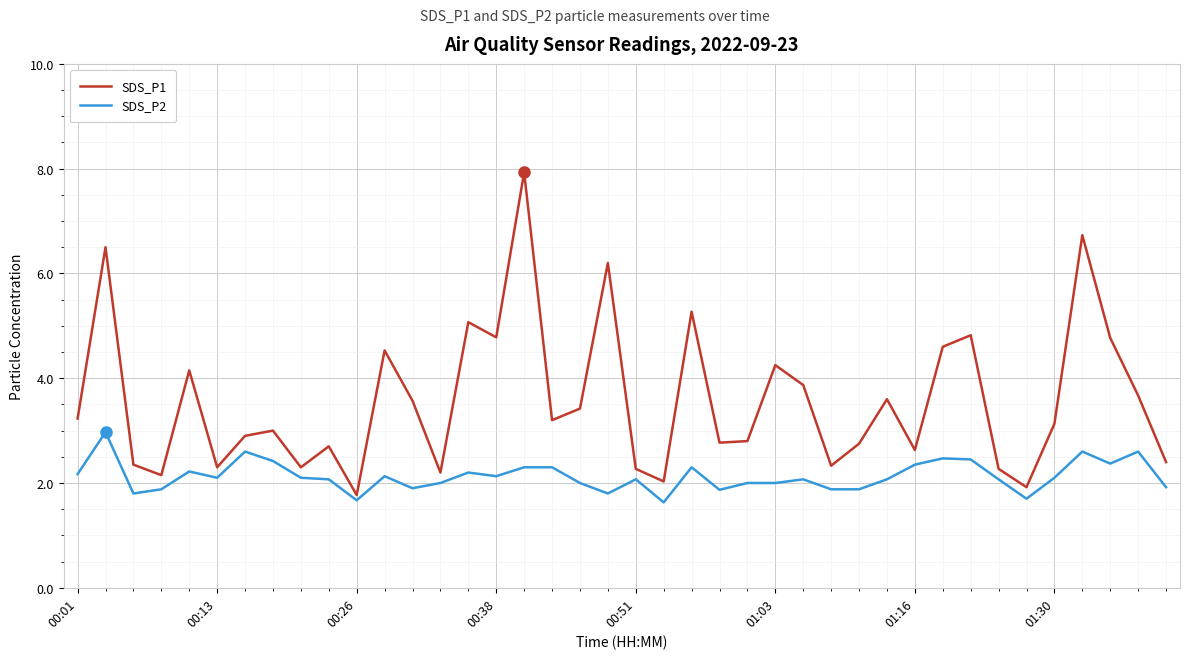

List the series in order of their overall mean, lowest first.

SDS_P2, SDS_P1